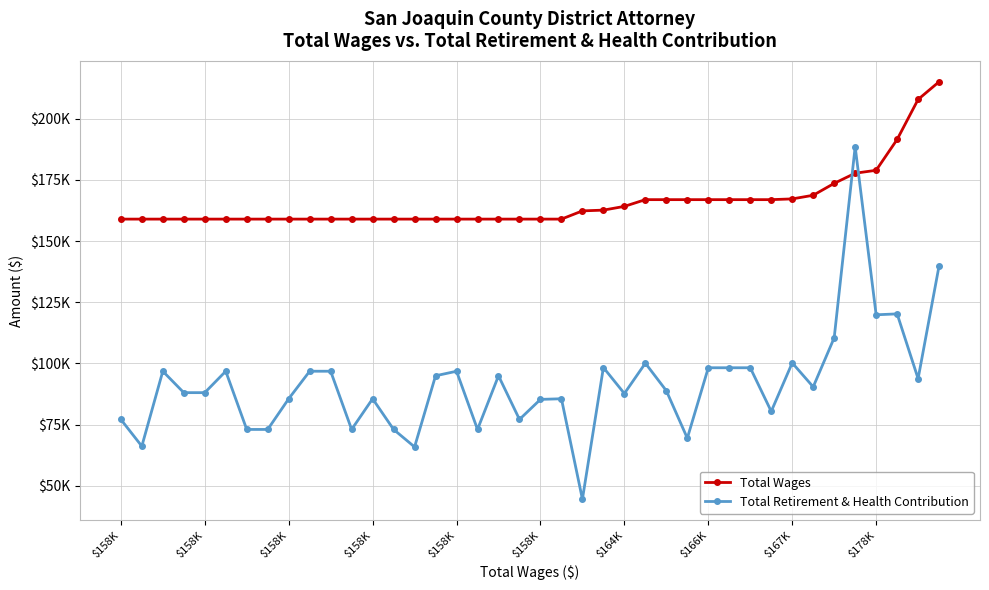

At which category does Total Retirement & Health Contribution reach its first local valley?

$158K